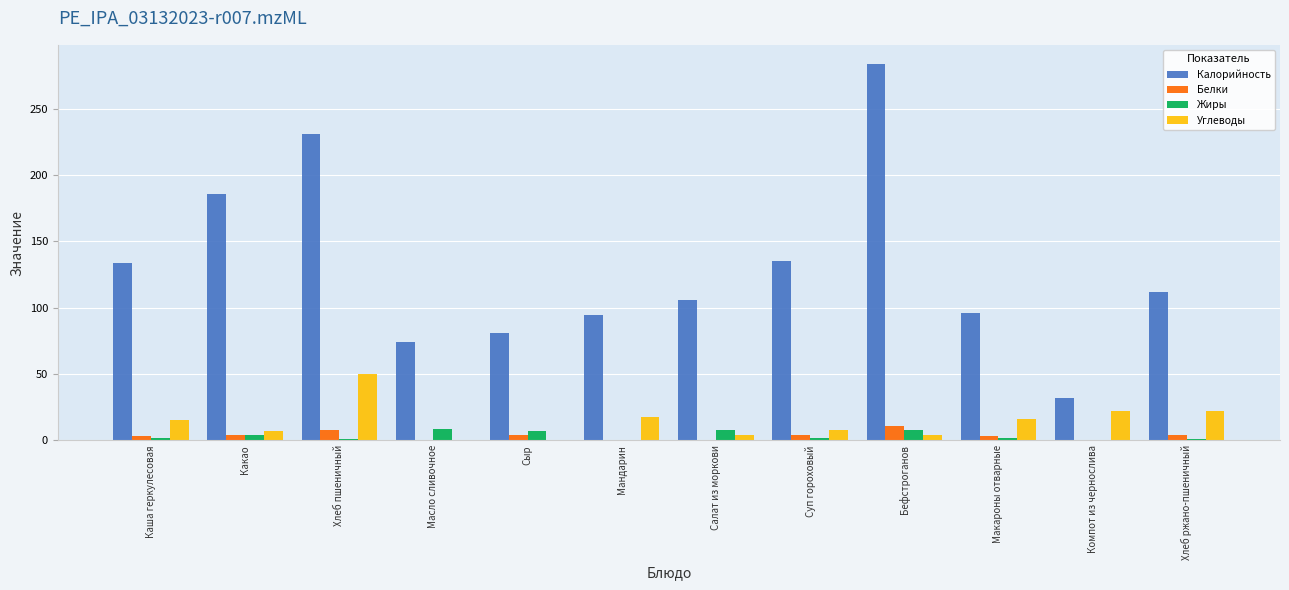

What is the total value across all series at Салат из моркови?

118.1